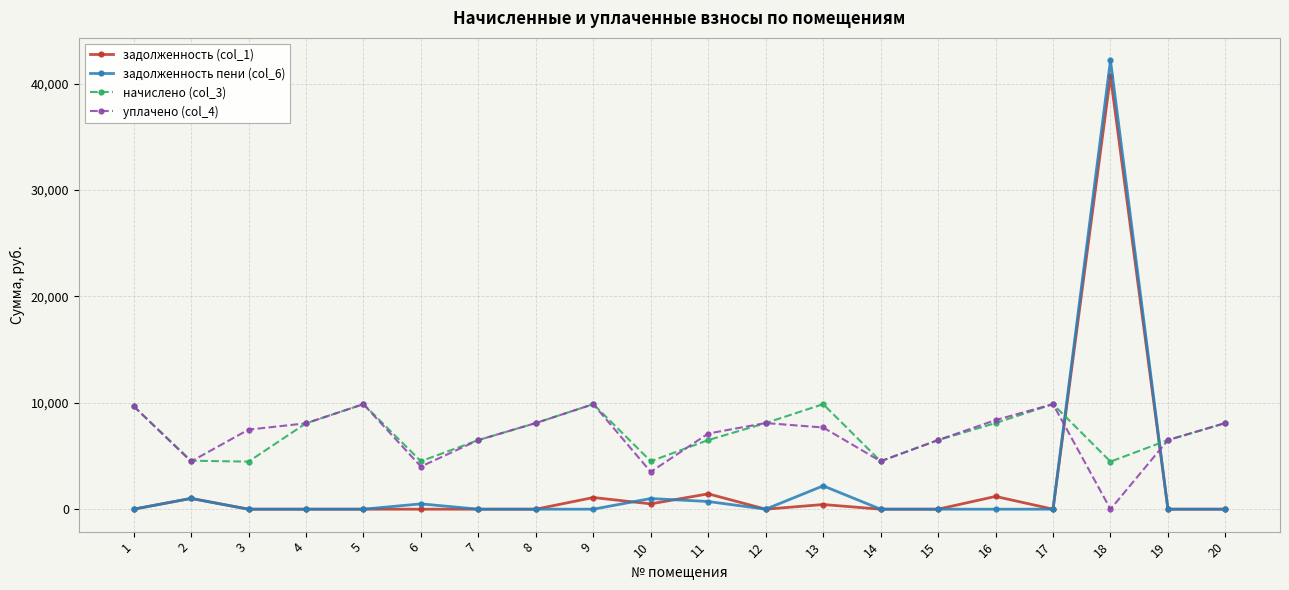

What is the difference between the maximum and minimum values in the уплачено (col_4) series?

9873.9